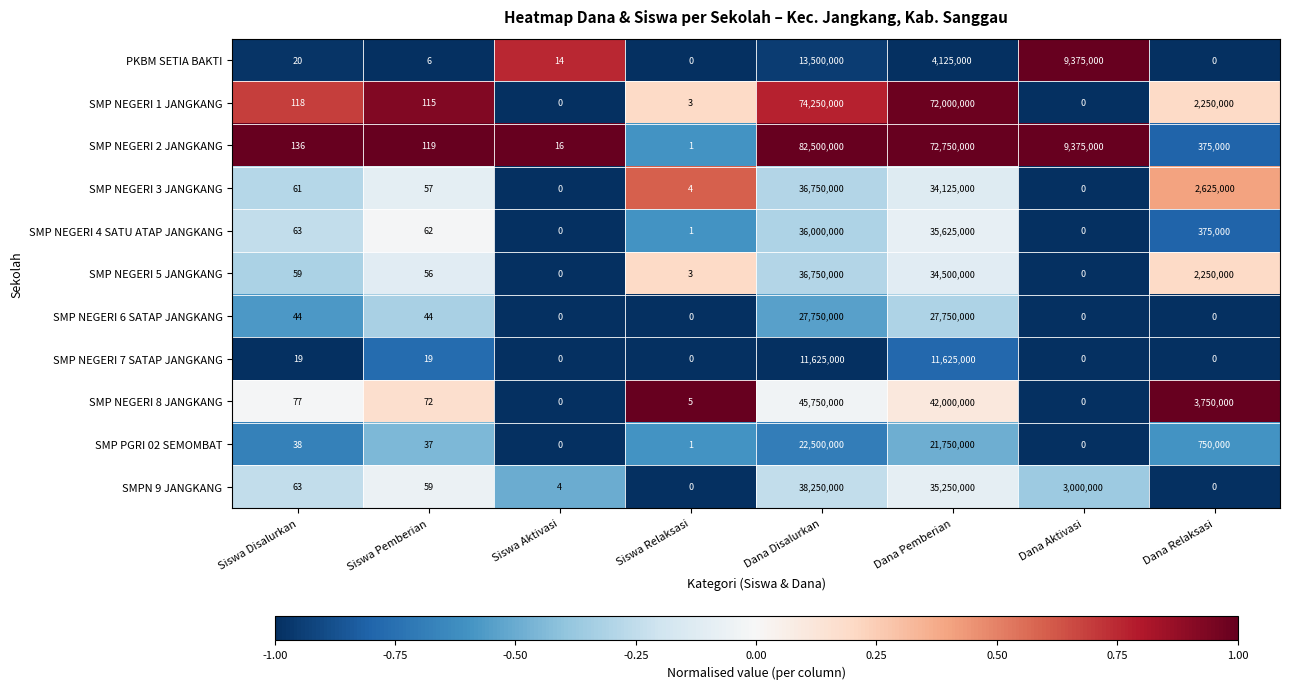

What is the difference between the maximum and minimum values in the PKBM SETIA BAKTI series?

13500000